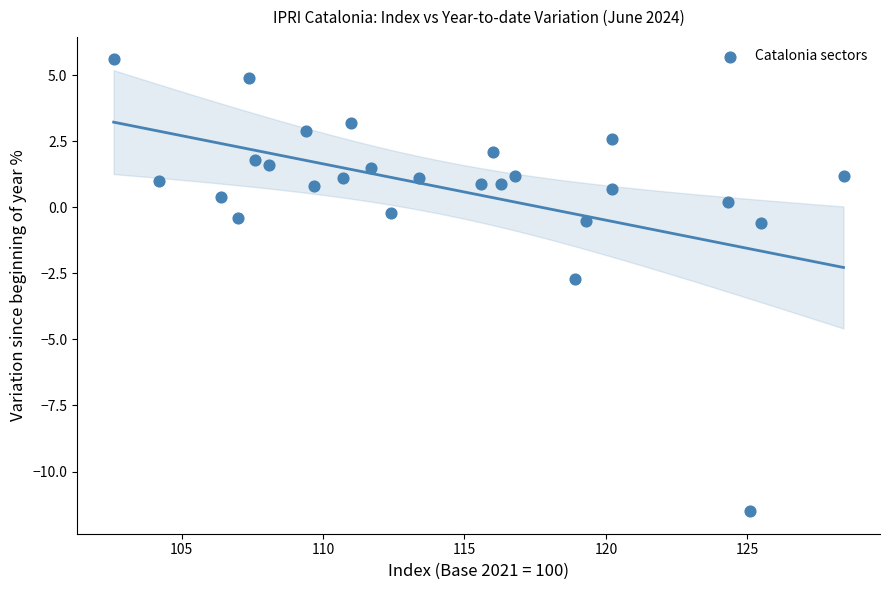

What is the range of X values (max minus min)?

25.8